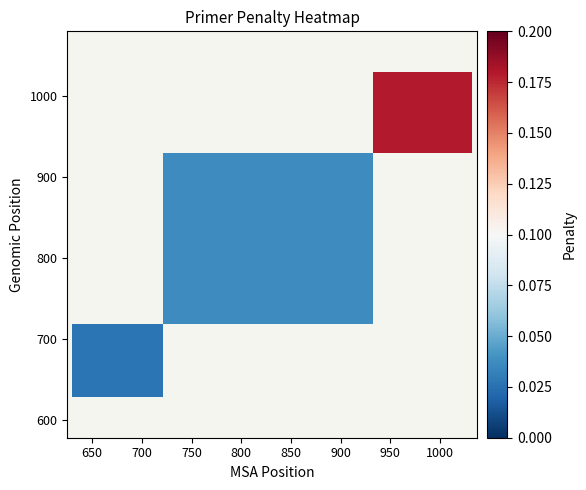

Count the number of categories in the chart.

3